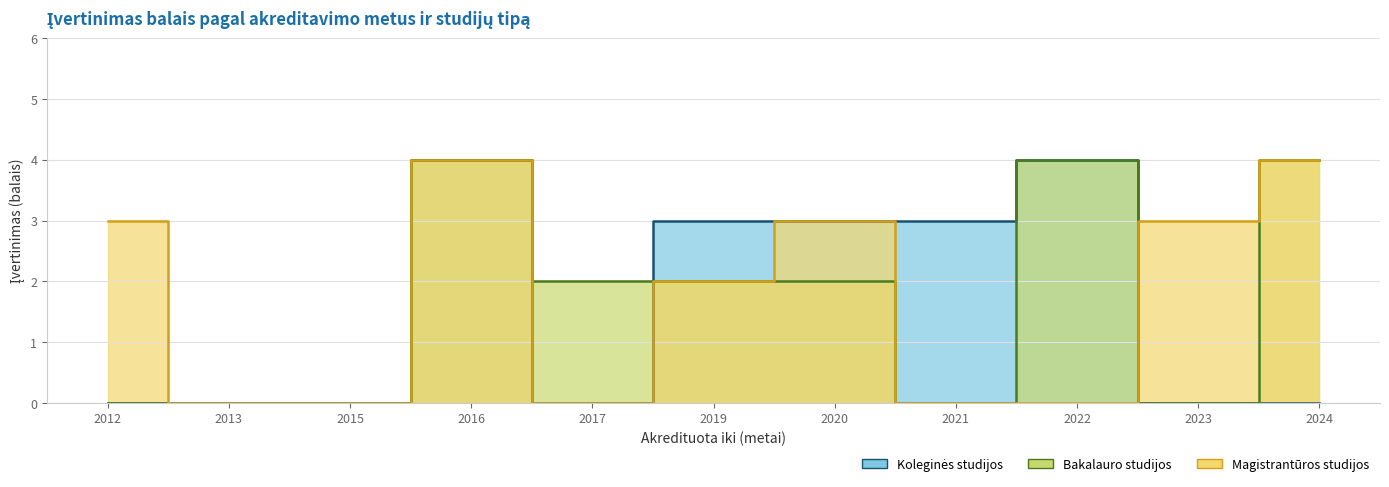

The Bakalauro studijos series shows 7 at 2022. True or false?

False